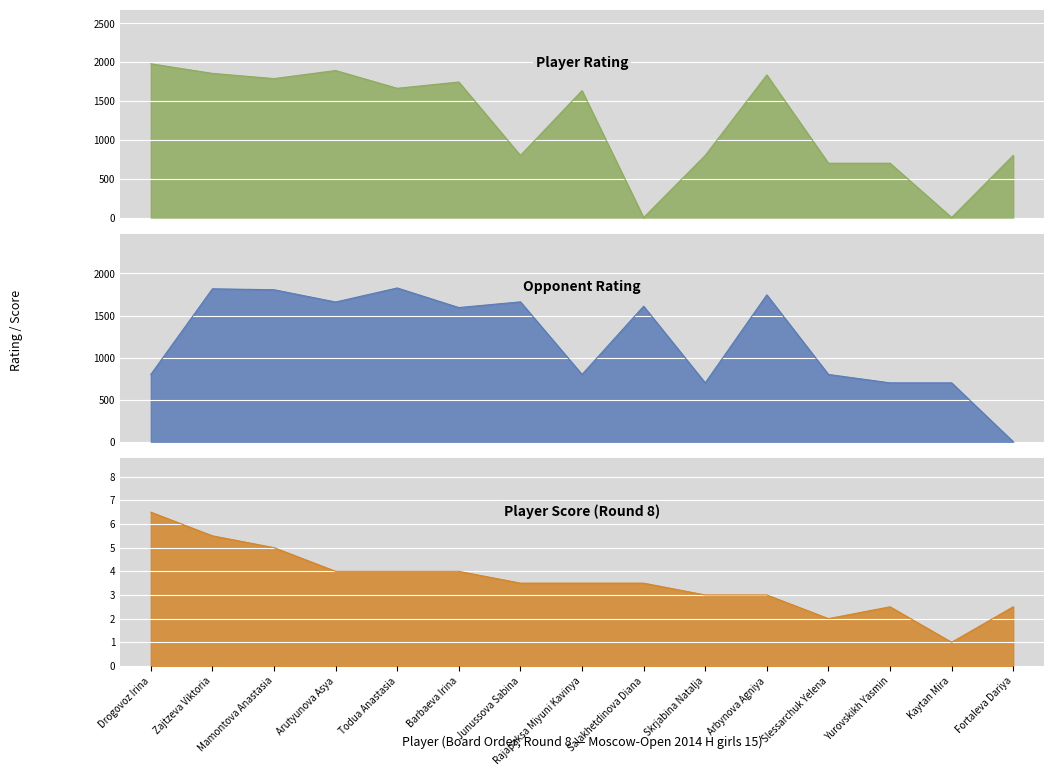

Reading left to right, what are all the values shown in this chart?

Player Rating: Drogovoz Irina=1981.0	Zajtzeva Viktoria=1857.0	Mamontova Anastasia=1790.0	Arutyunova Asya=1894.0	Todua Anastasia=1665.0	Barbaeva Irina=1746.0	Junussova Sabina=800.0	Rajapaksa Miyuni Kavinya=1635.0	Salakhetdinova Diana=0.0	Skrjabina Natalja=800.0	Arbynova Agniya=1837.0	Slessarchuk Yelena=700.0	Yurovskikh Yasmin=700.0	Kaytan Mira=0.0	Fortaleva Dariya=800.0
Opponent Rating: Drogovoz Irina=800.0	Zajtzeva Viktoria=1818.0	Mamontova Anastasia=1807.0	Arutyunova Asya=1661.0	Todua Anastasia=1828.0	Barbaeva Irina=1595.0	Junussova Sabina=1663.0	Rajapaksa Miyuni Kavinya=800.0	Salakhetdinova Diana=1611.0	Skrjabina Natalja=700.0	Arbynova Agniya=1746.0	Slessarchuk Yelena=800.0	Yurovskikh Yasmin=700.0	Kaytan Mira=700.0	Fortaleva Dariya=0.0
Player Score: Drogovoz Irina=6.5	Zajtzeva Viktoria=5.5	Mamontova Anastasia=5.0	Arutyunova Asya=4.0	Todua Anastasia=4.0	Barbaeva Irina=4.0	Junussova Sabina=3.5	Rajapaksa Miyuni Kavinya=3.5	Salakhetdinova Diana=3.5	Skrjabina Natalja=3.0	Arbynova Agniya=3.0	Slessarchuk Yelena=2.0	Yurovskikh Yasmin=2.5	Kaytan Mira=1.0	Fortaleva Dariya=2.5